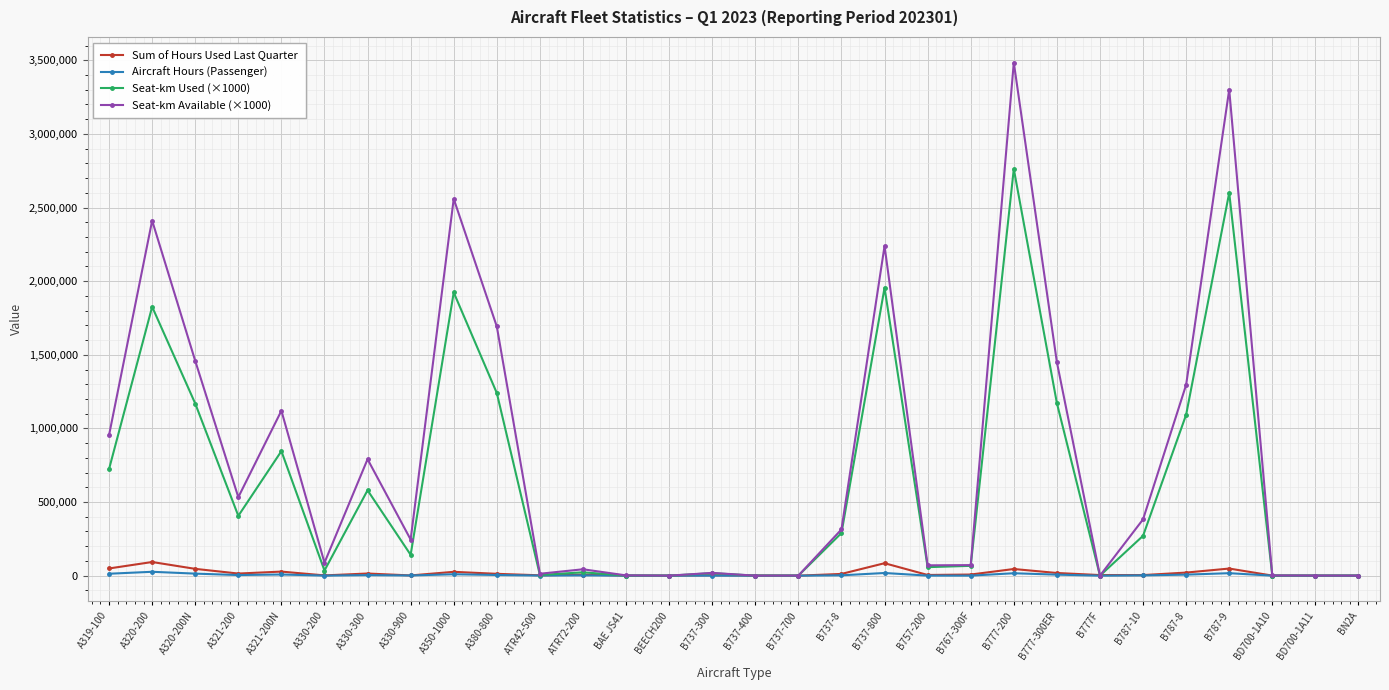

What is the maximum value for Sum of Hours Used Last Quarter?

92740.5